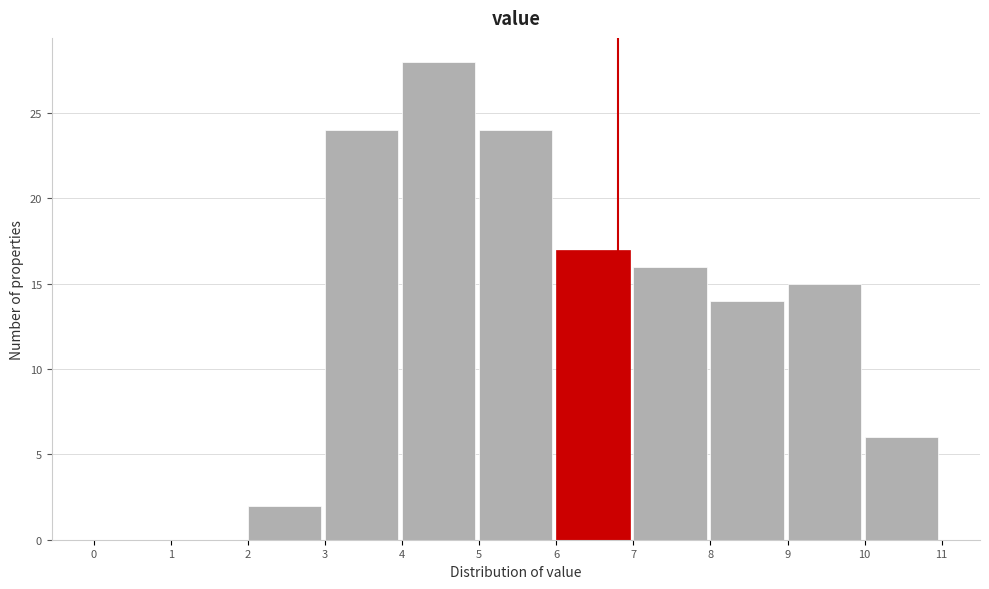

Reading left to right, list every bar in this chart as the range it spans on the x-axis followed by its height. The values are not printed on the chart, so give them approximately, as read against the axis.

0 to 1: 0
1 to 2: 0
2 to 3: 2
3 to 4: 24
4 to 5: 28
5 to 6: 24
6 to 7: 17
7 to 8: 16
8 to 9: 14
9 to 10: 15
10 to 11: 6